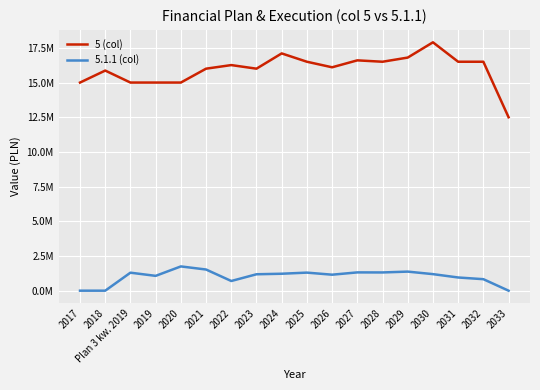

List the series in order of their peak value, highest first.

5 (col), 5.1.1 (col)